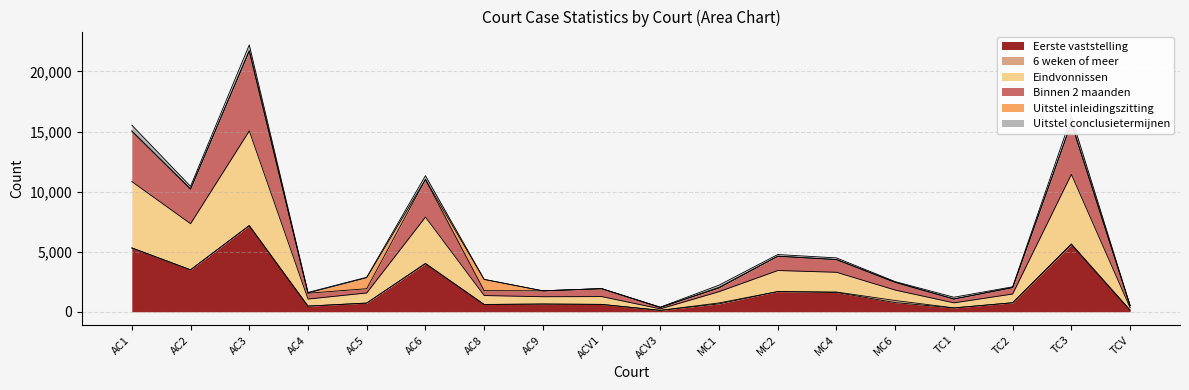

At which category is the sum across all series the highest?

AC3